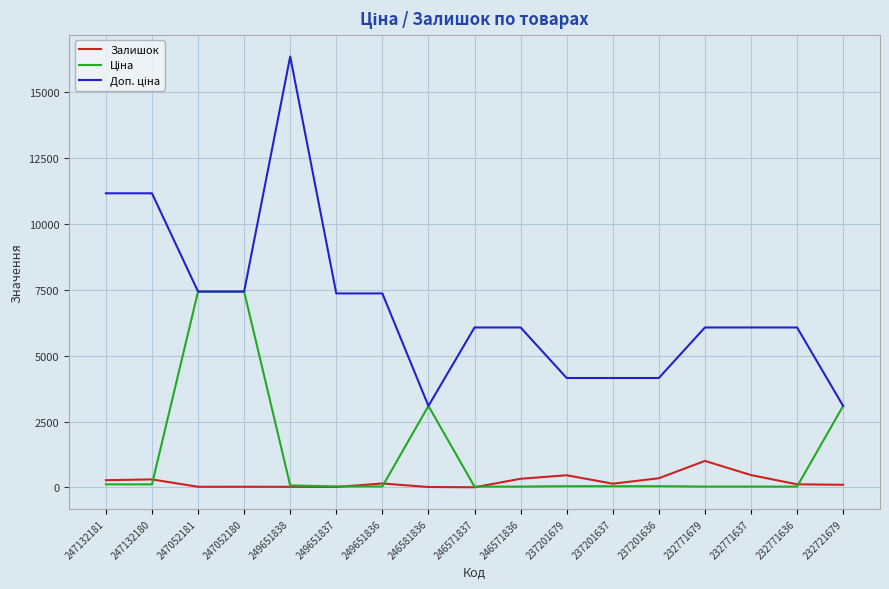

At which category is the sum across all series the highest?

249651838